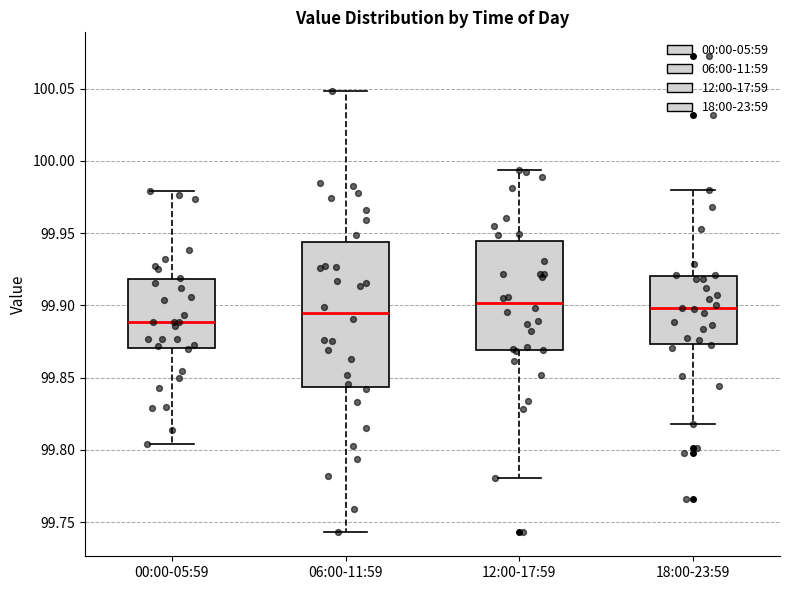

Reading left to right, read every box against the y-axis: the position of its median line, the range the box covers, and the ends of its whiskers. The values are not printed on the chart, so give them approximately, as read against the axis.

00:00-05:59: median 99.890, box 99.870 to 99.920, whiskers 99.805 to 99.980
06:00-11:59: median 99.895, box 99.845 to 99.945, whiskers 99.745 to 100.050
12:00-17:59: median 99.900, box 99.870 to 99.945, whiskers 99.780 to 99.995
18:00-23:59: median 99.900, box 99.875 to 99.920, whiskers 99.820 to 99.980